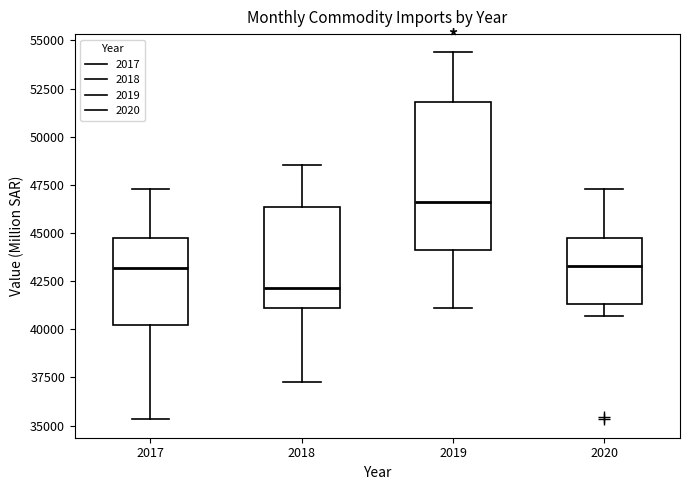

Which box's median line is the highest?

2019